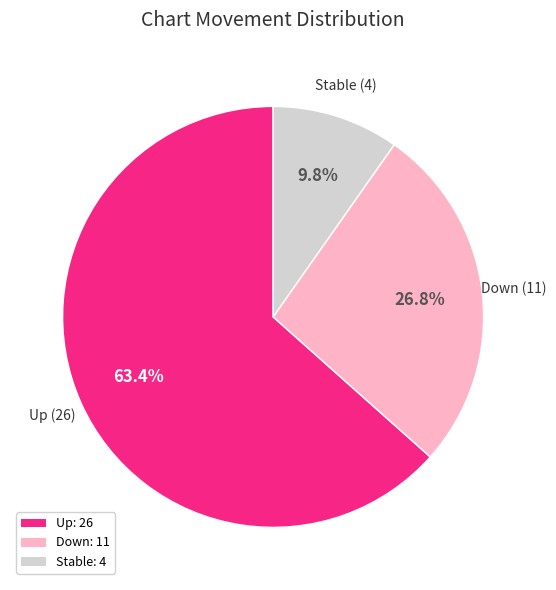

What is the ratio of the value at Stable: 4 to the value at Down: 11?

0.4